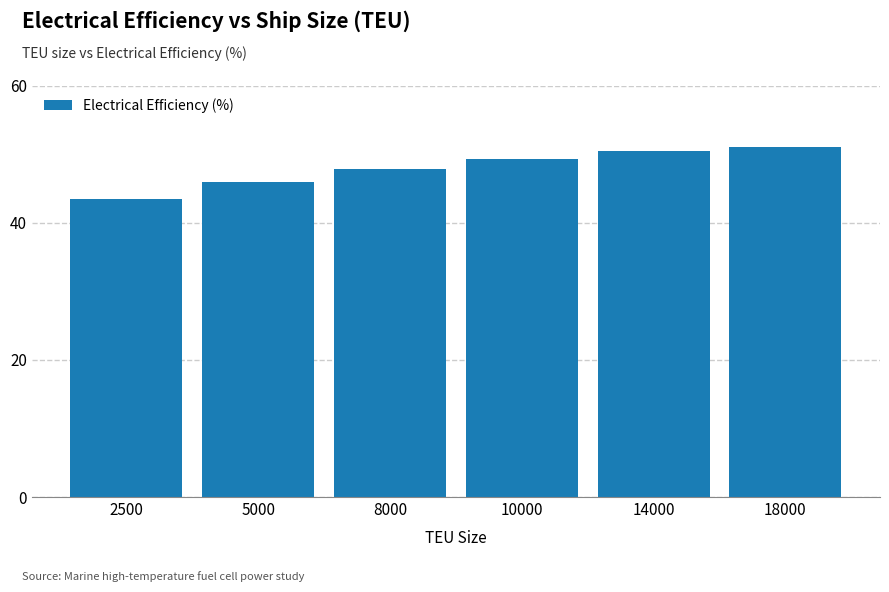

Reading left to right, transcribe all the data shown in this chart.

2500=43.5	5000=46.0	8000=47.8	10000=49.3	14000=50.4	18000=51.1